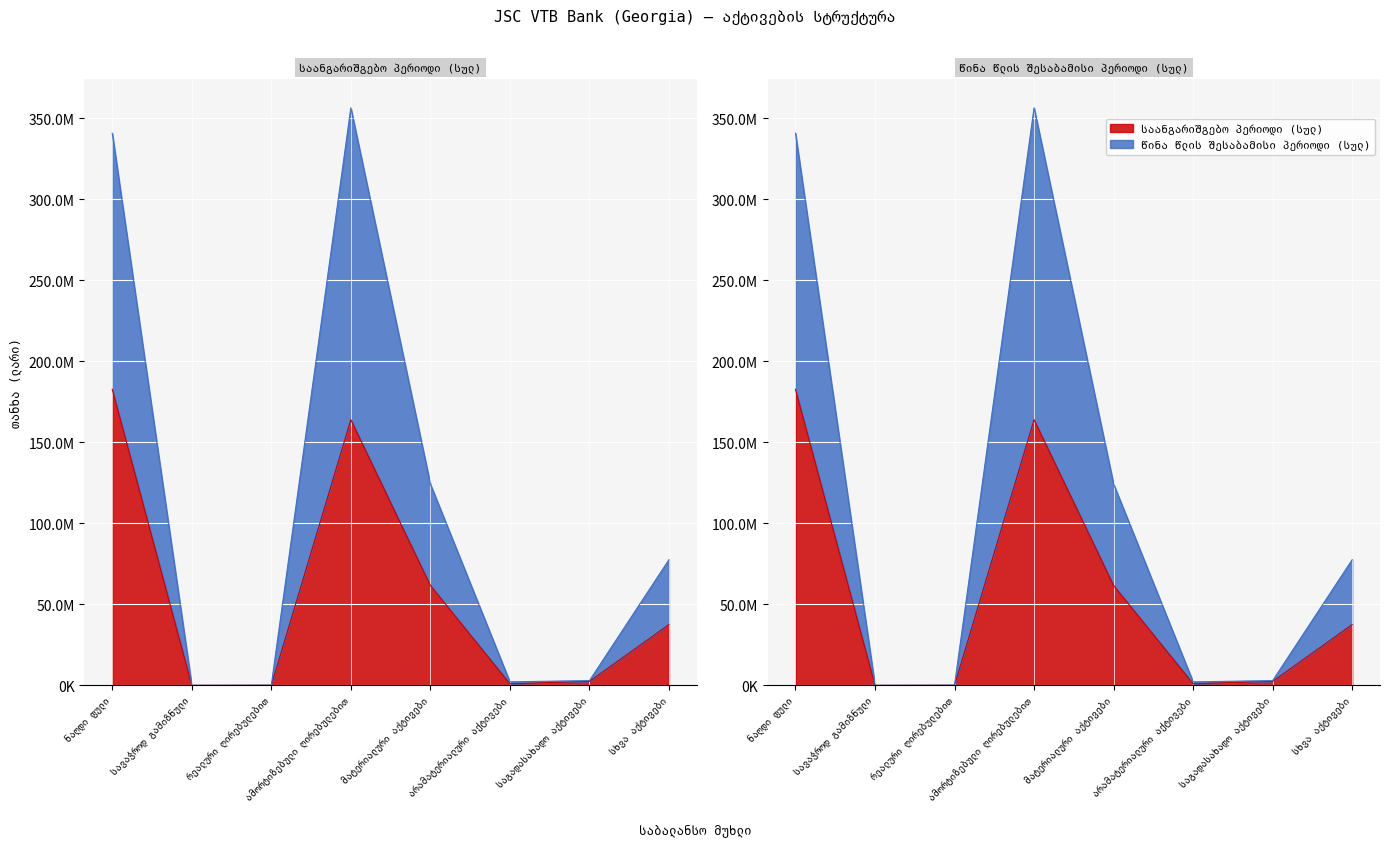

At which label is საანგარიშგებო პერიოდი (სულ) closest to 91343769?

მატერიალური აქტივები